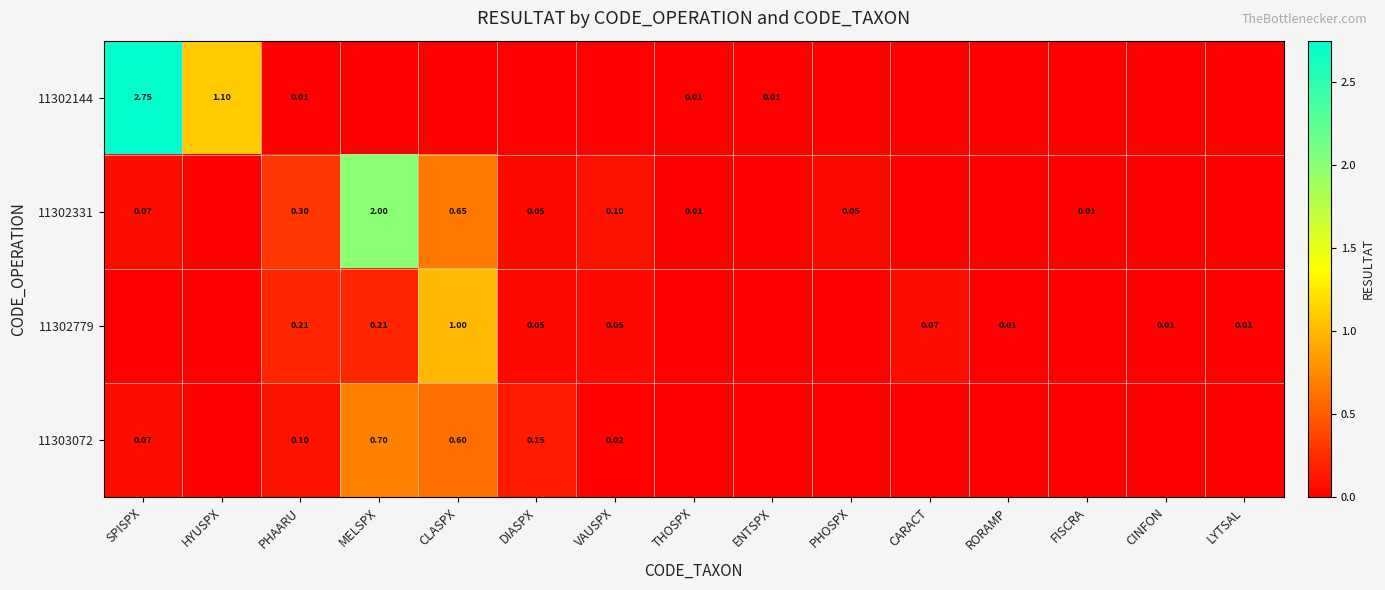

At which label is 11303072 closest to 0?

HYUSPX